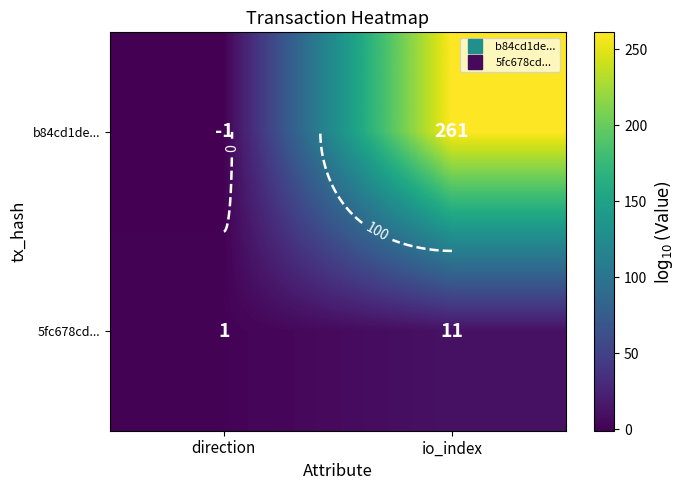

Which series changed the most between direction and io_index?

b84cd1de...